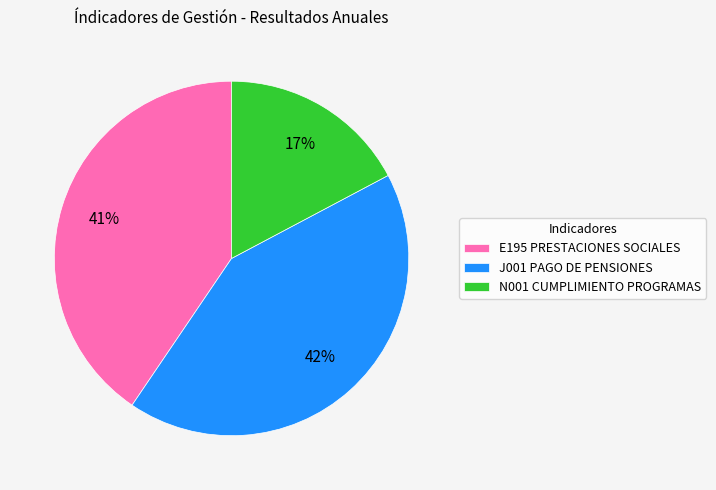

Is there a majority slice in this chart?

No